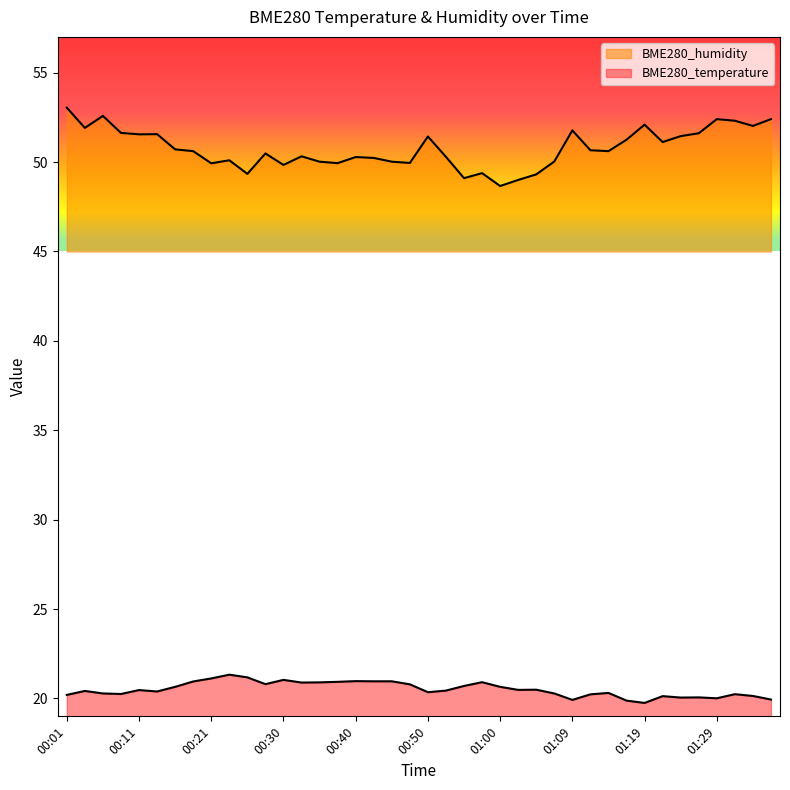

Where is the first local maximum for BME280_temperature?

00:04